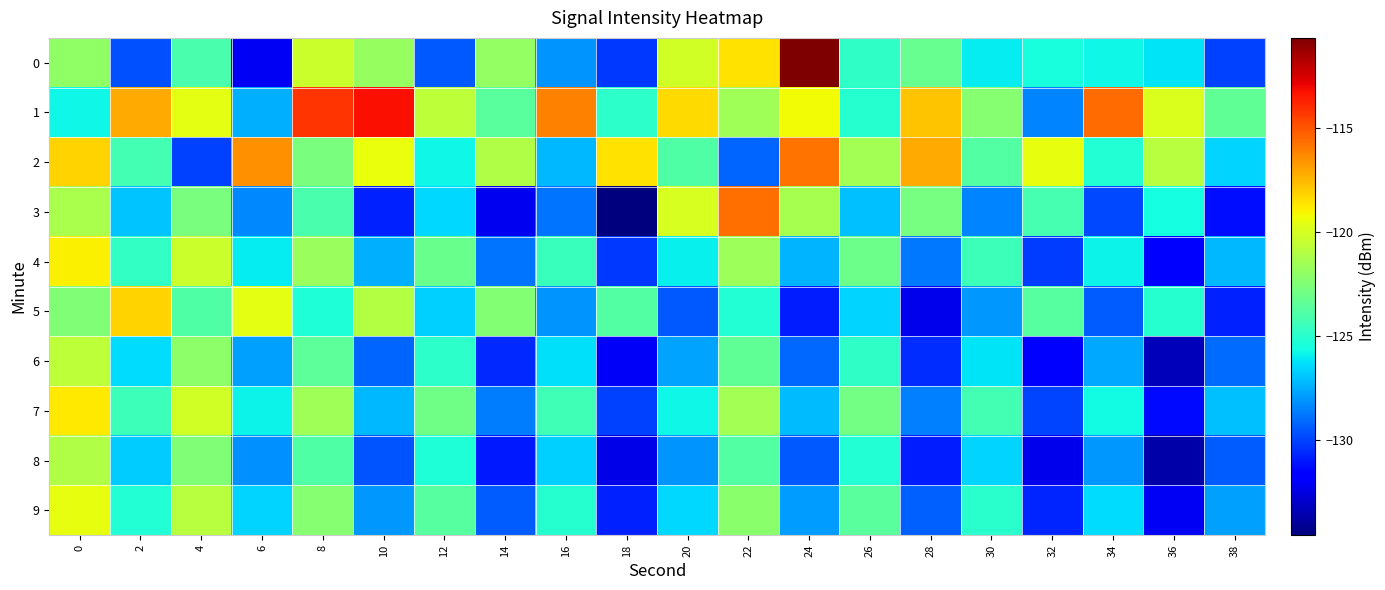

How many distinct data groups are displayed?

10